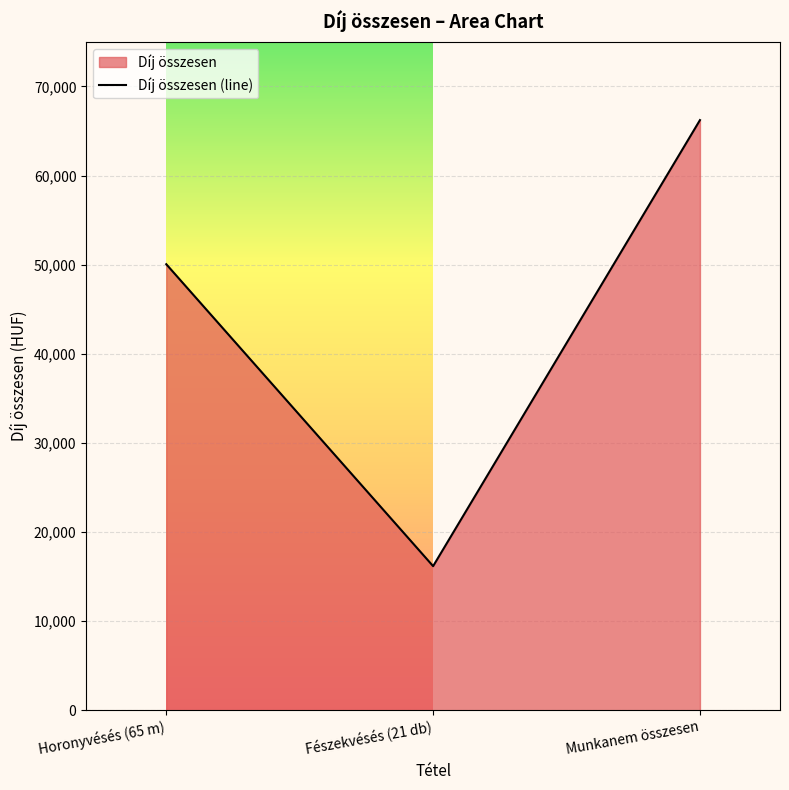

Where does the data first go above 50050?

Munkanem összesen